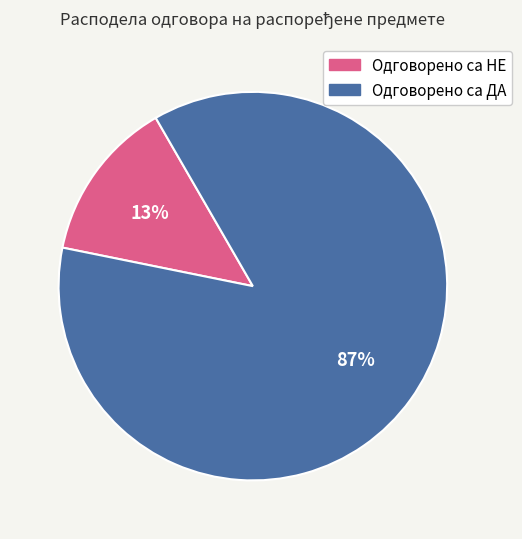

To the nearest percent, what portion does Одговорено са ДА represent?

87%